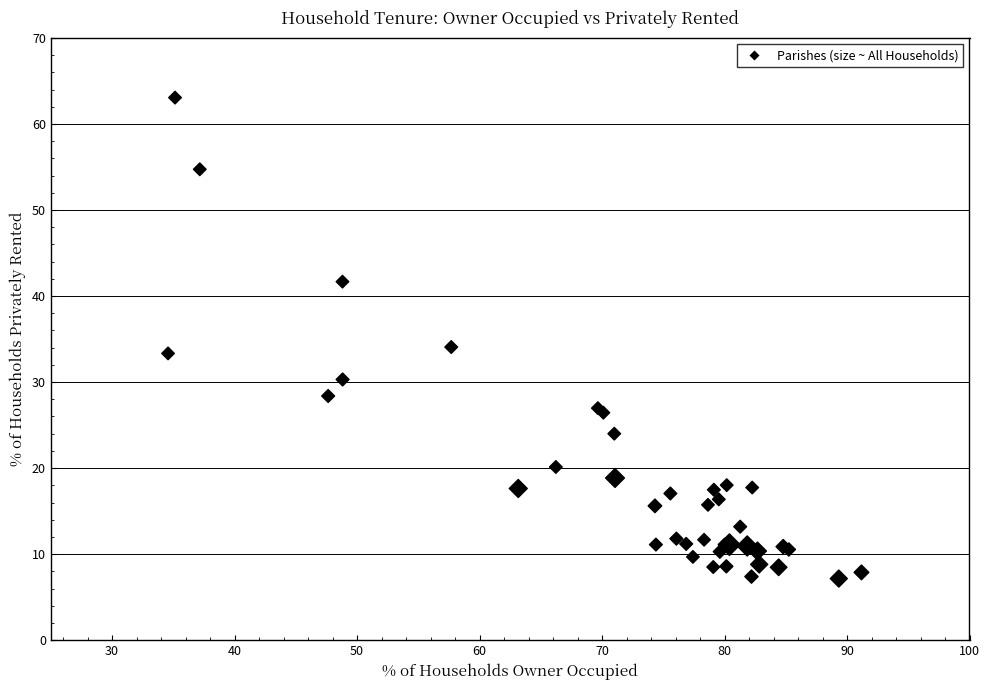

What Y value in the scatter plot is closest to 35?

34.1